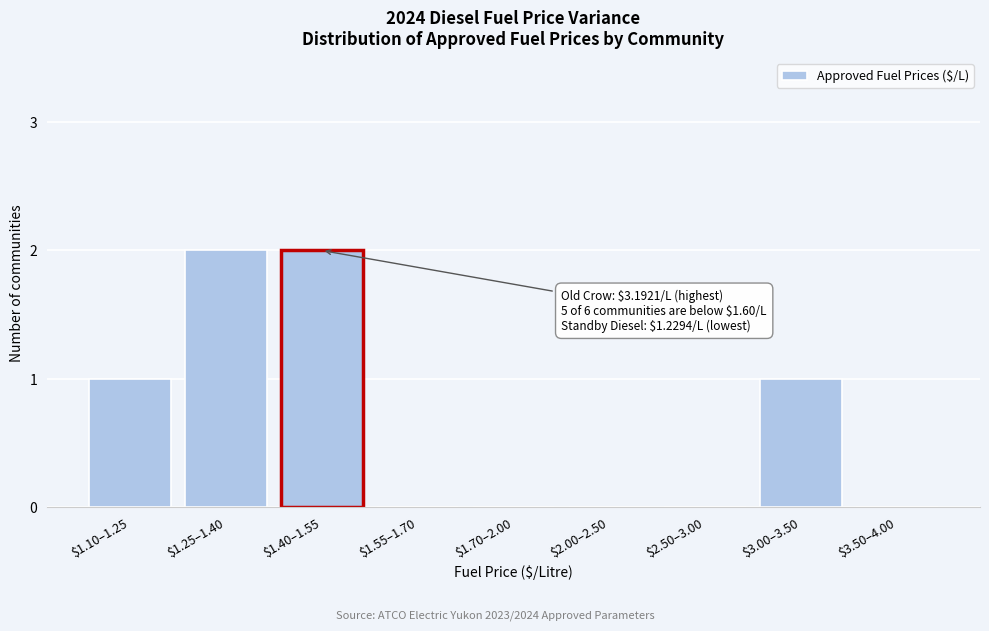

Is it true that the value at $1.55–1.70 is 0?

True